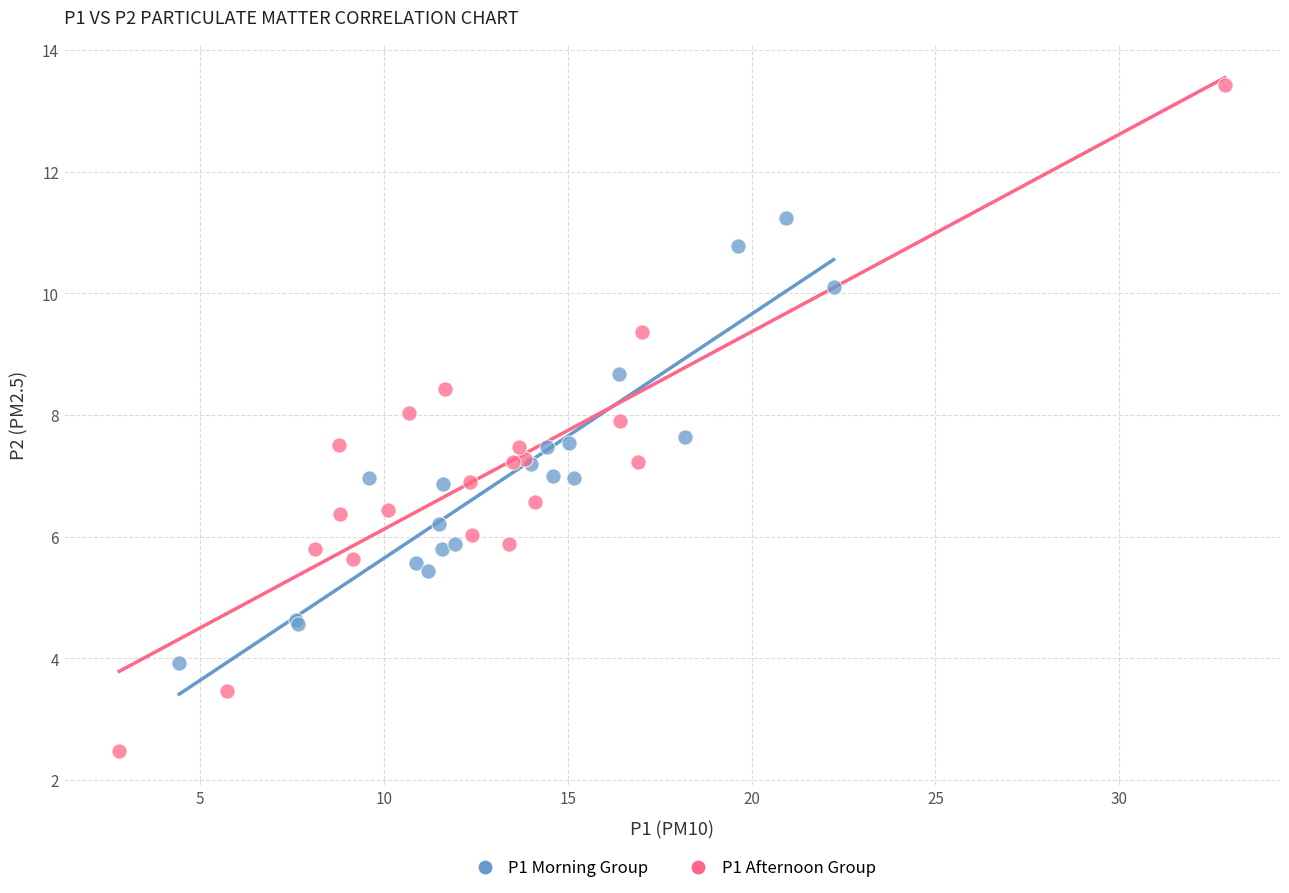

Which series contains the lowest Y value?

P1 Afternoon Group